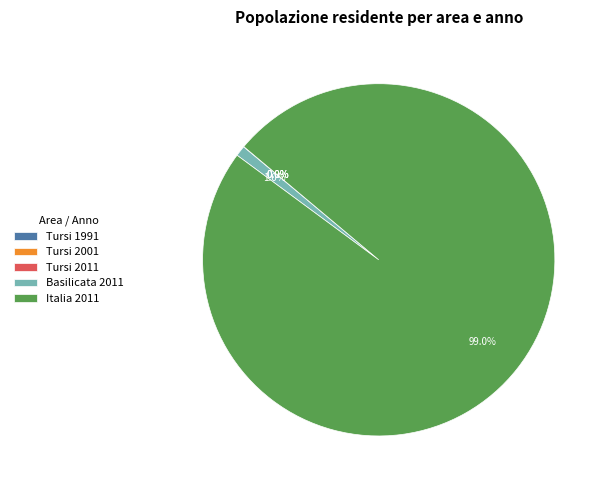

Is there any slice that represents more than half of the pie?

Yes